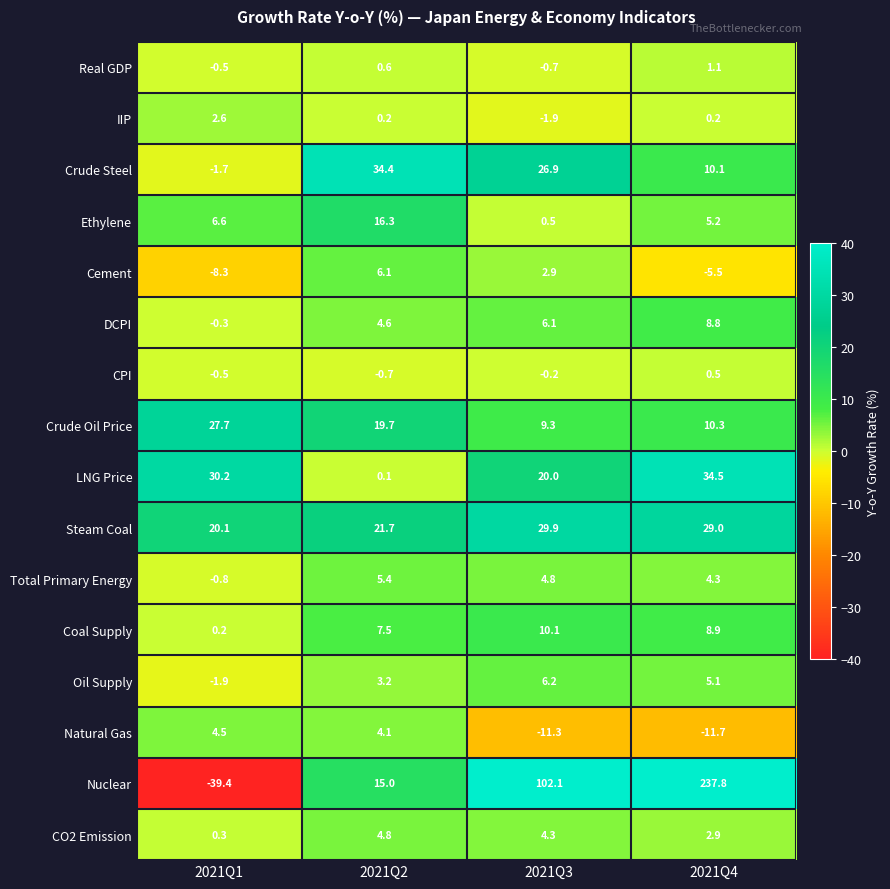

Which category has the lowest value in the Natural Gas series?

2021Q4